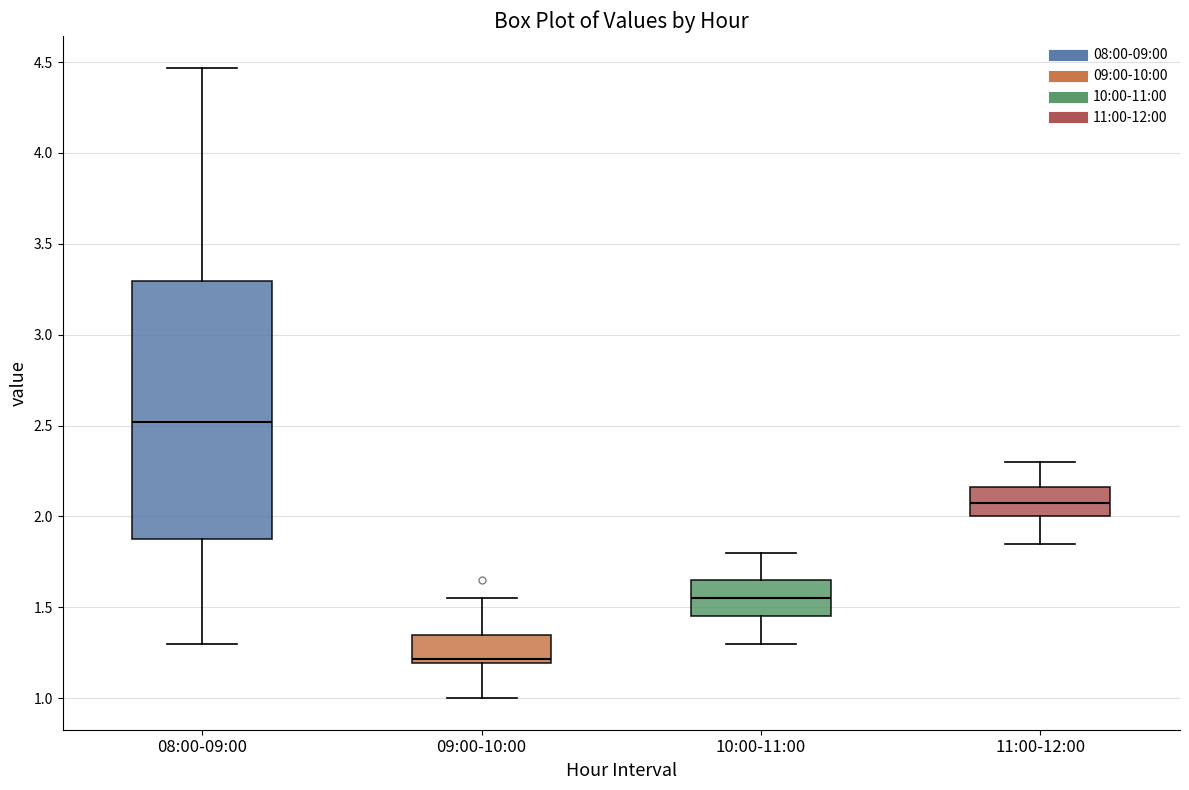

Which box's median line is the lowest?

09:00-10:00